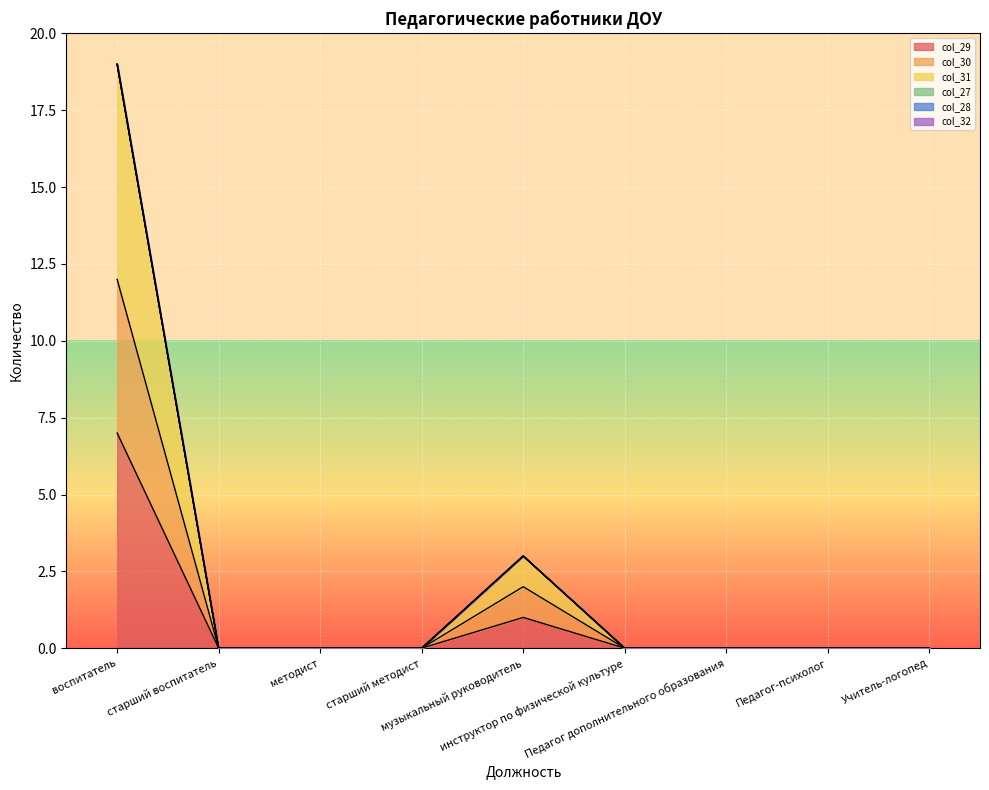

At which category is the sum across all series the highest?

воспитатель